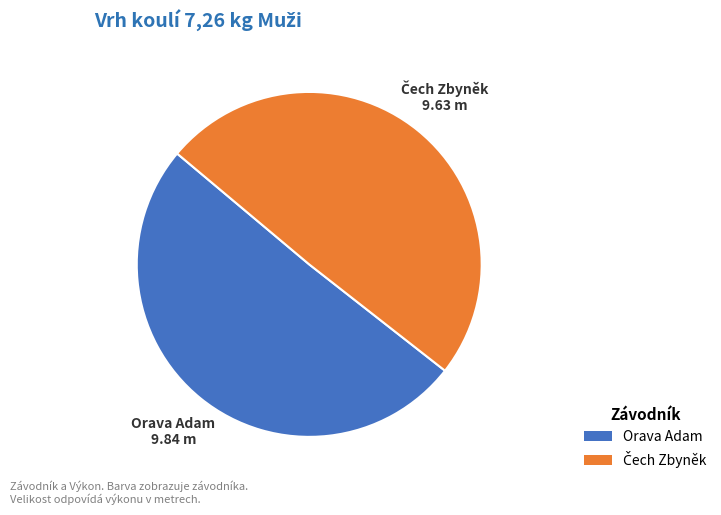

Is there any slice that represents more than half of the pie?

Yes